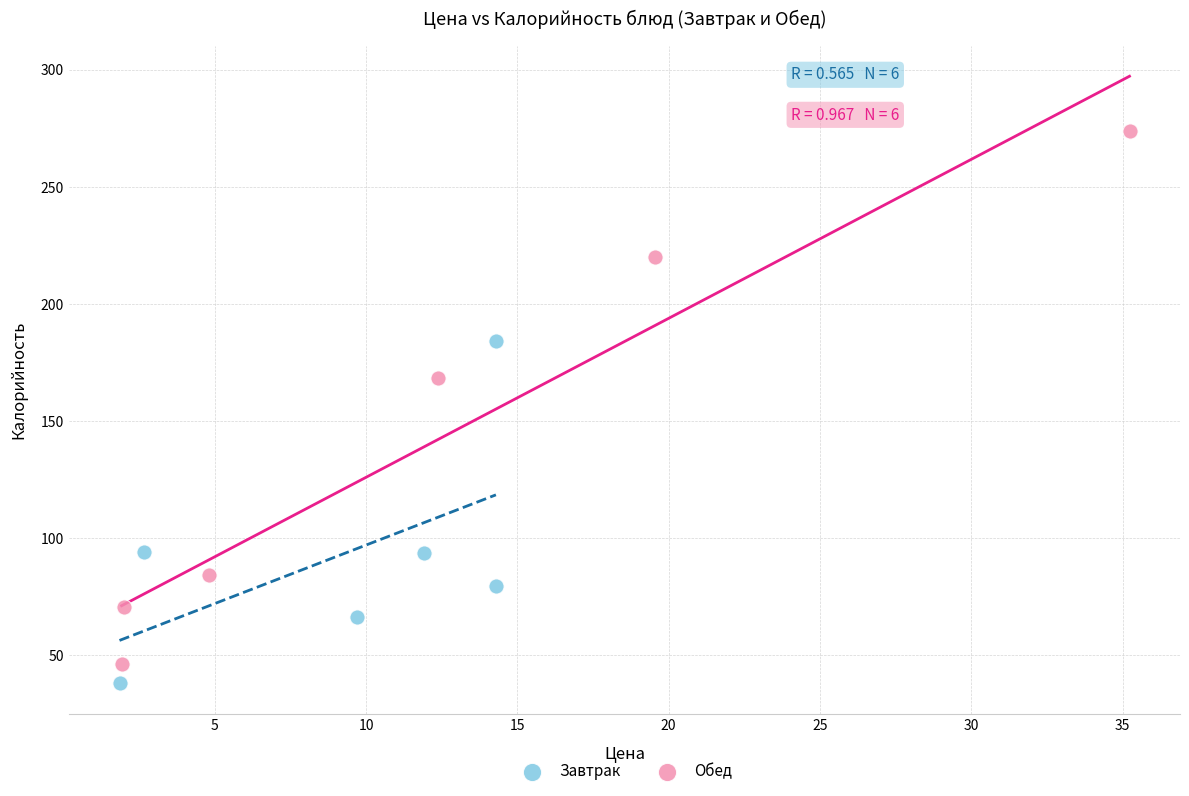

Which series contains the highest Y value?

Обед